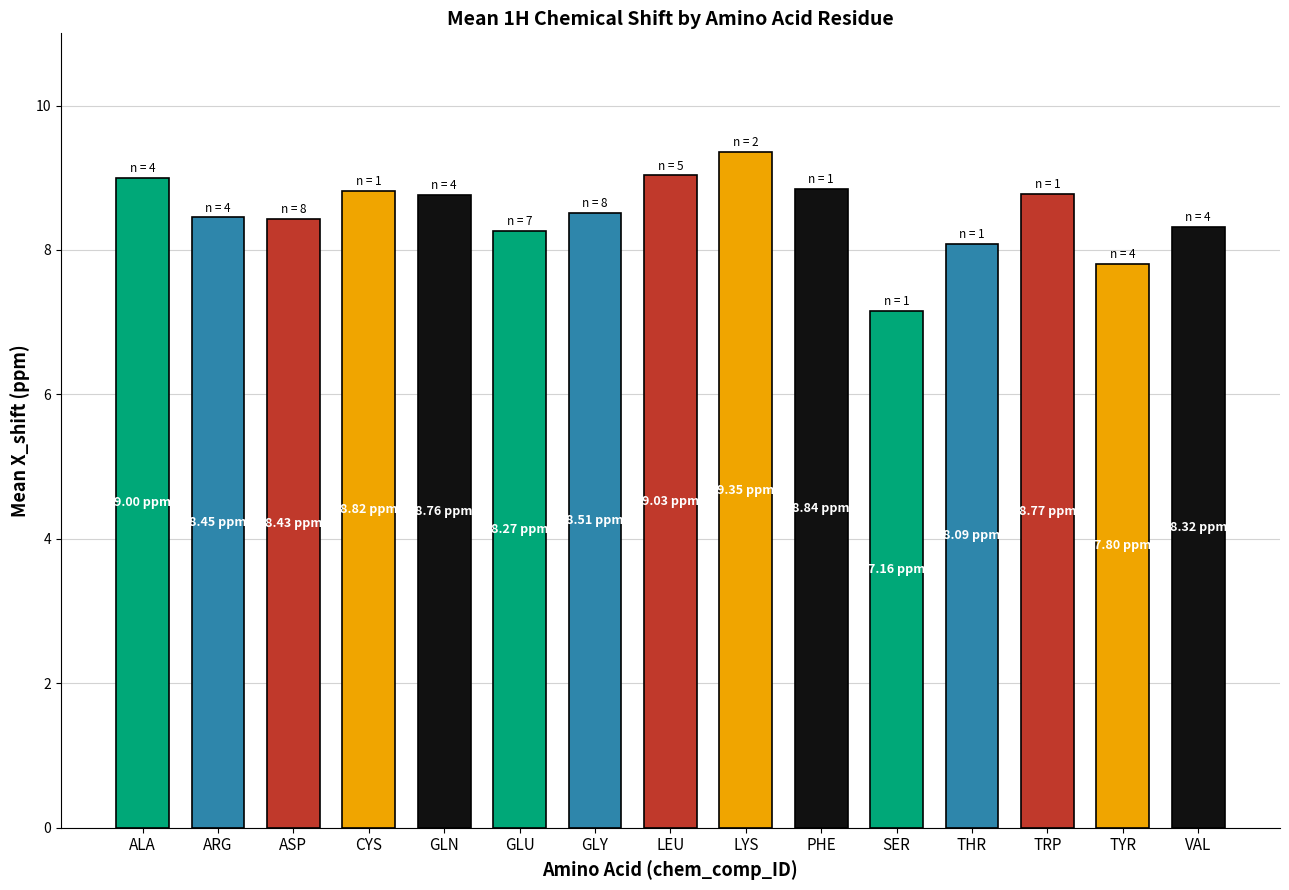

What is the change in value from LEU to TRP?

-0.3